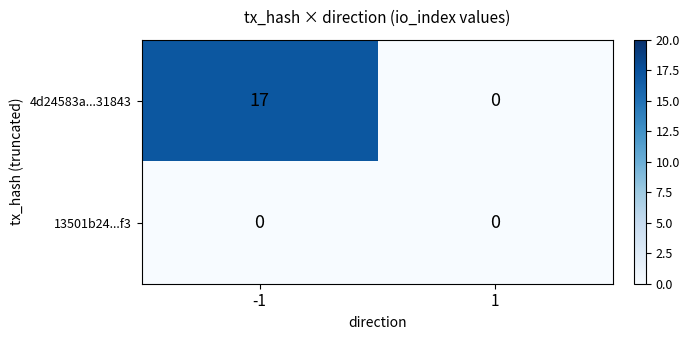

Reading right to left, extract all data points from this chart.

4d24583a...31843: 0	17
13501b24...f3: 0	0